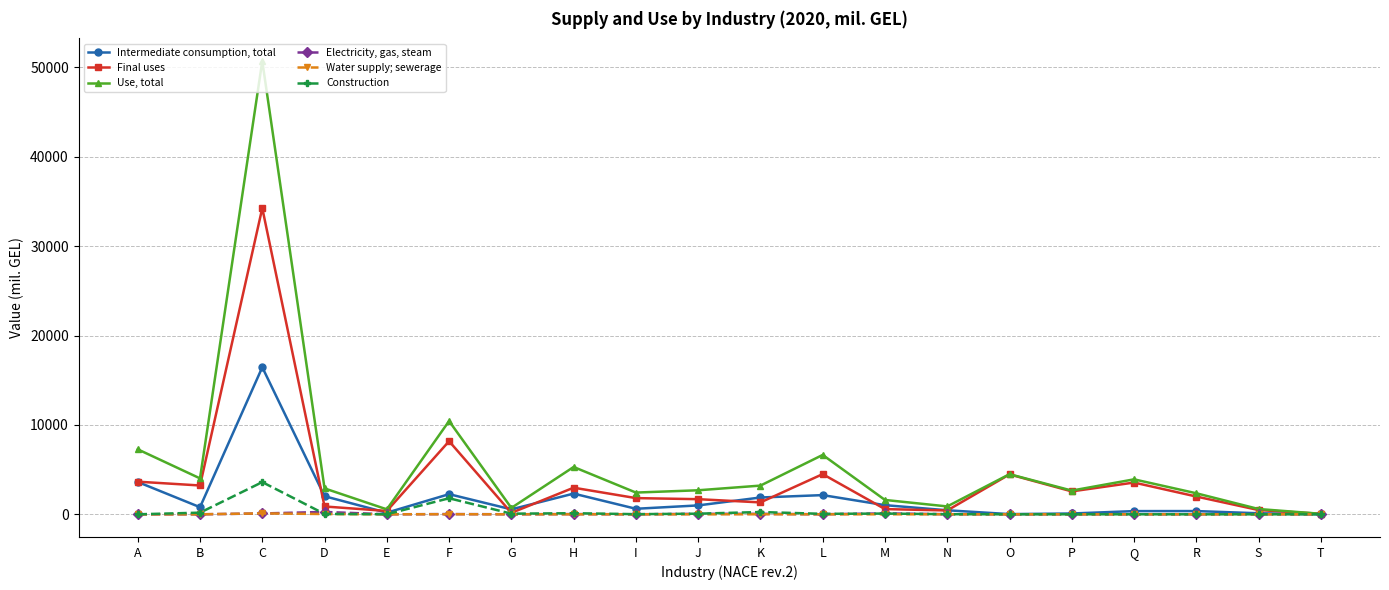

What is the maximum value shown in the chart?

50698.9